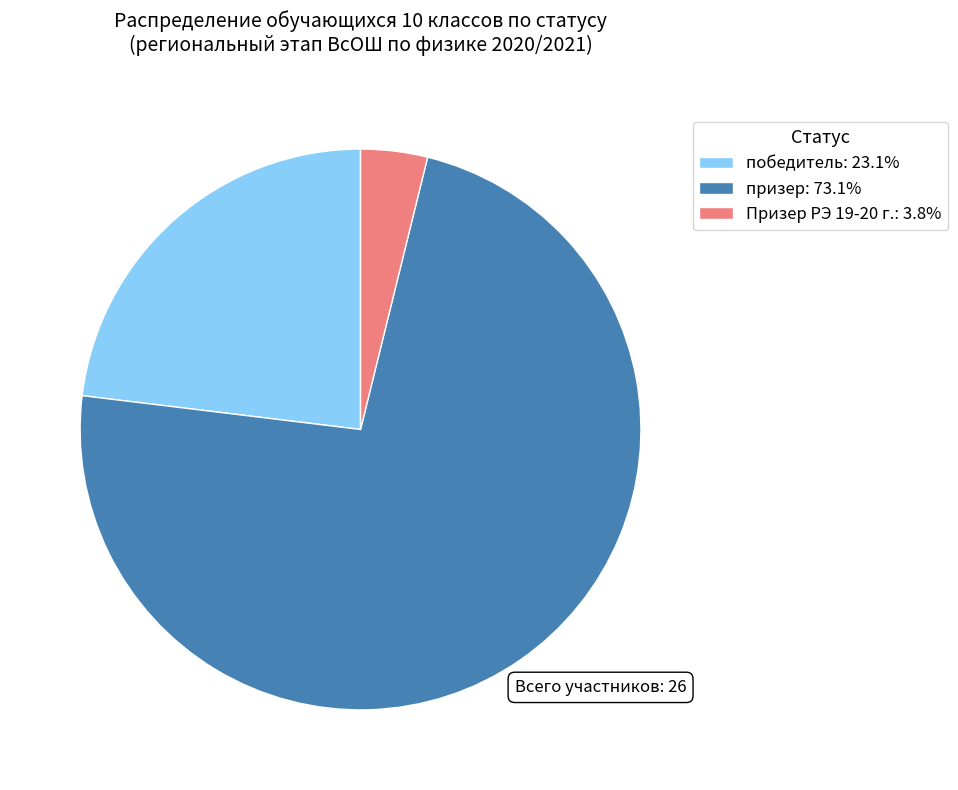

Do победитель: 23.1% and Призер РЭ 19-20 г.: 3.8% together represent more than half of the pie?

No